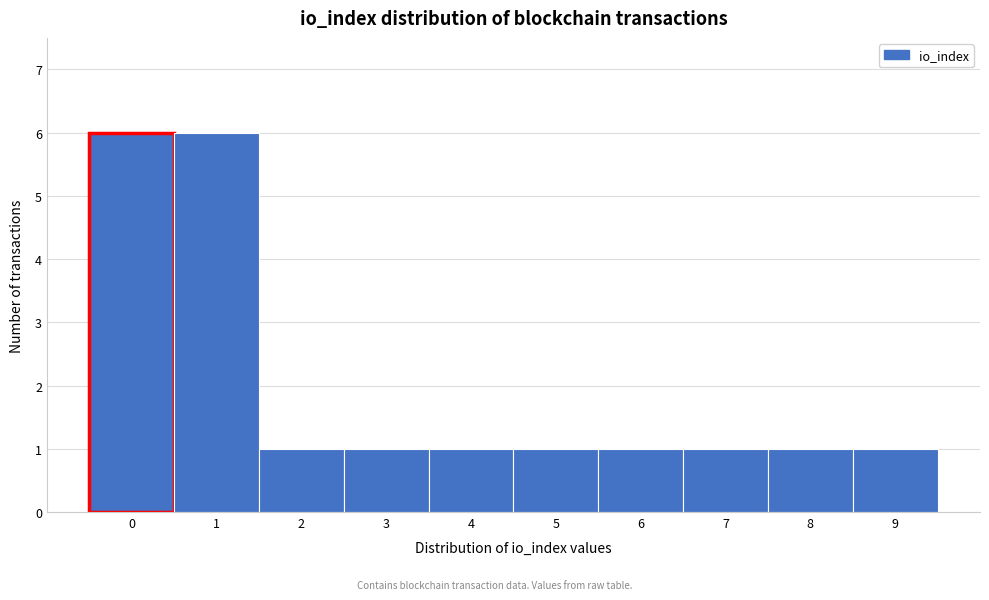

Reading right to left, extract all data points from this chart.

1	1	1	1	1	1	1	1	6	6